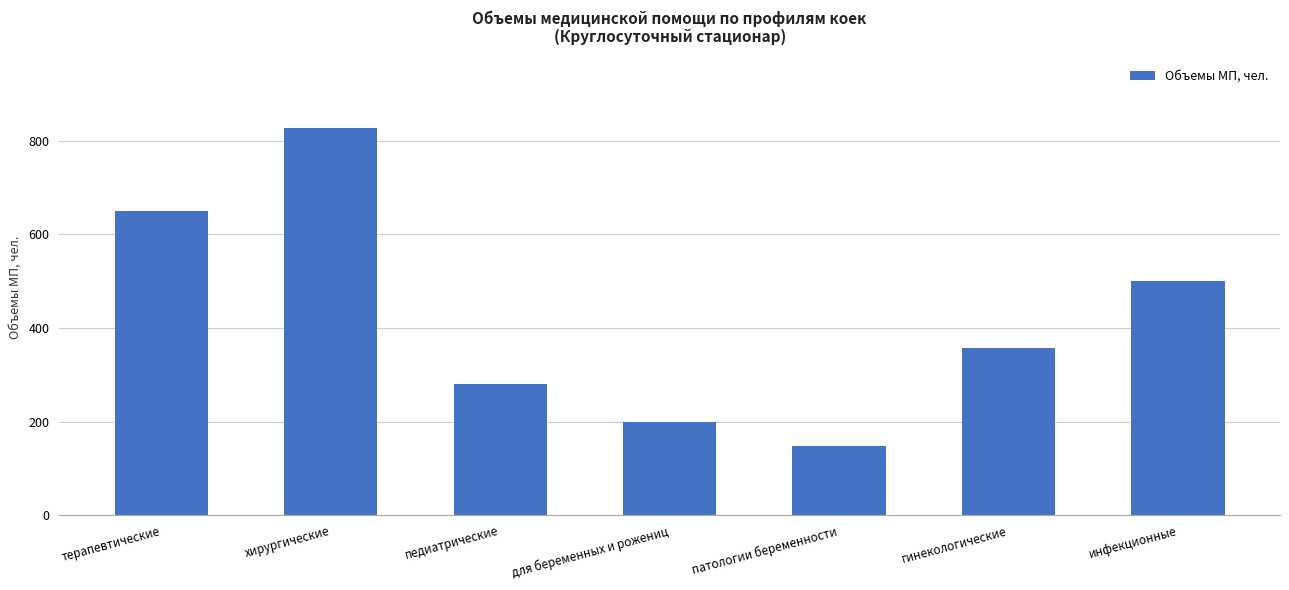

Rank the categories by value from lowest to highest.

патологии беременности, для беременных и рожениц, педиатрические, гинекологические, инфекционные, терапевтические, хирургические